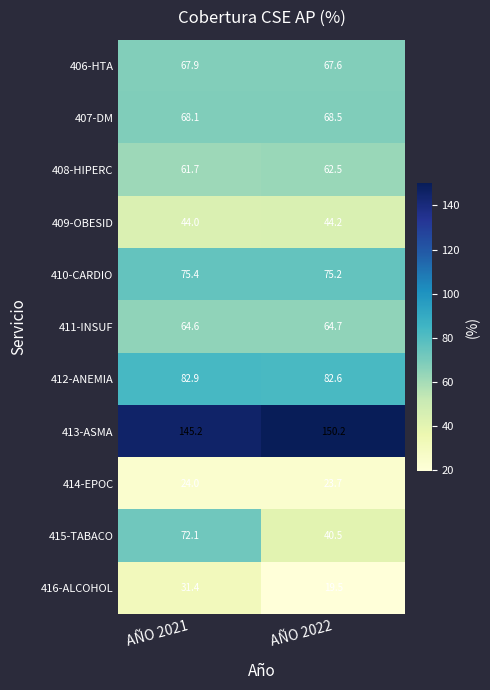

Where is 410-CARDIO nearest to the value 75?

AÑO 2022